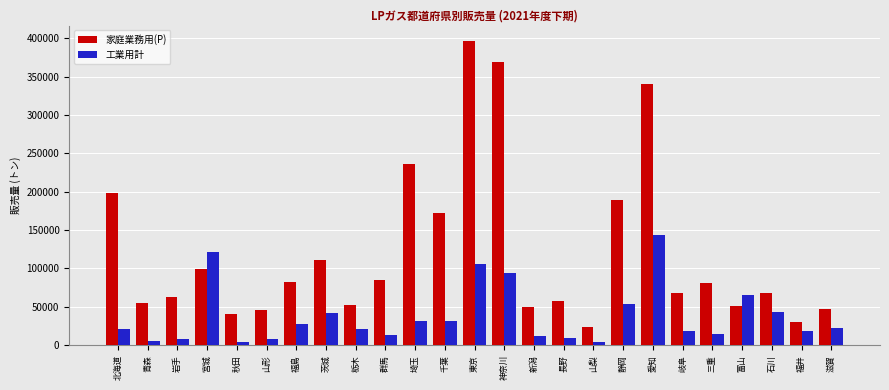

What is the difference between the 家庭業務用(P) values at 三重 and 石川?

12974